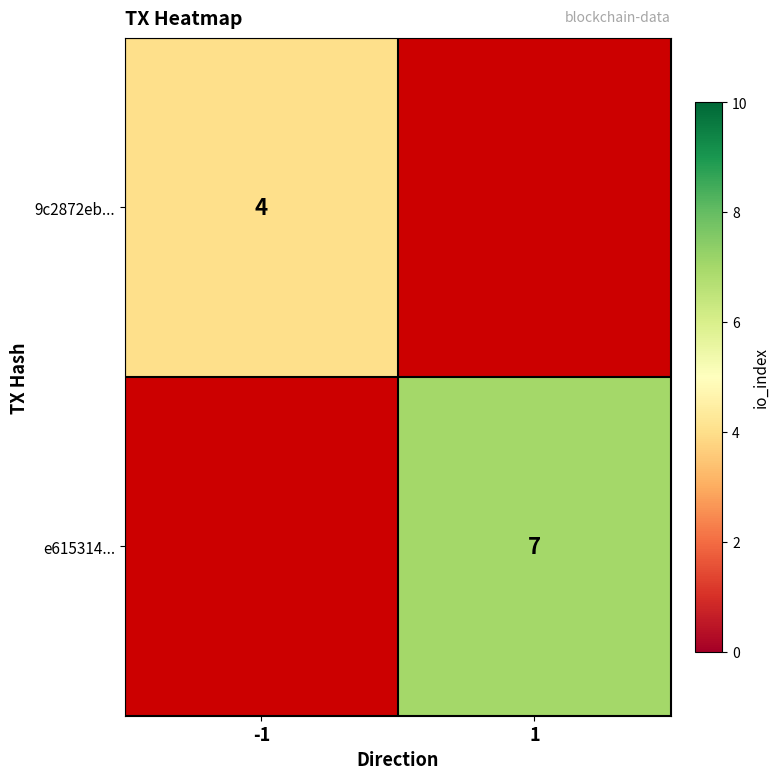

Is the value of e615314... at 1 greater than the value of 9c2872eb... at -1?

Yes